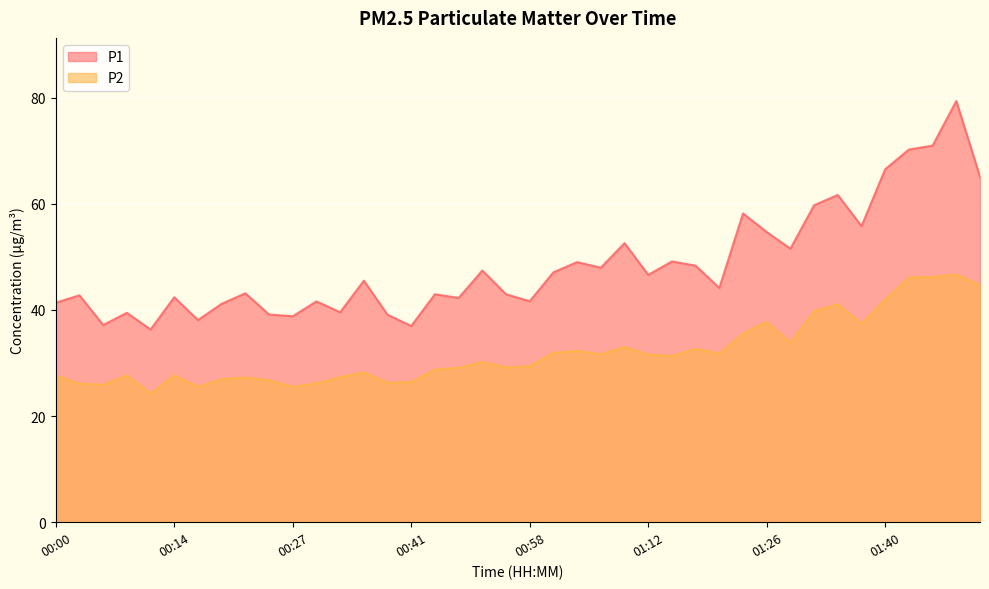

Reading left to right, list all the values displayed in this chart.

P1: 41.4	42.8	37.1	39.5	36.3	42.4	38.1	41.1	43.1	39.1	38.8	41.6	39.5	45.5	39.1	37.0	43.0	42.2	47.4	43.0	41.6	47.1	49.0	48.0	52.6	46.6	49.1	48.3	44.1	58.2	54.7	51.5	59.7	61.6	55.8	66.5	70.2	71.0	79.3	65.1
P2: 27.6	26.1	25.9	27.7	24.2	27.7	25.5	26.9	27.3	26.8	25.5	26.2	27.3	28.2	26.2	26.4	28.8	29.1	30.2	29.1	29.4	31.9	32.3	31.6	33.0	31.6	31.3	32.7	31.8	35.5	37.8	33.8	39.8	41.0	37.4	42.0	46.1	46.2	46.7	44.6